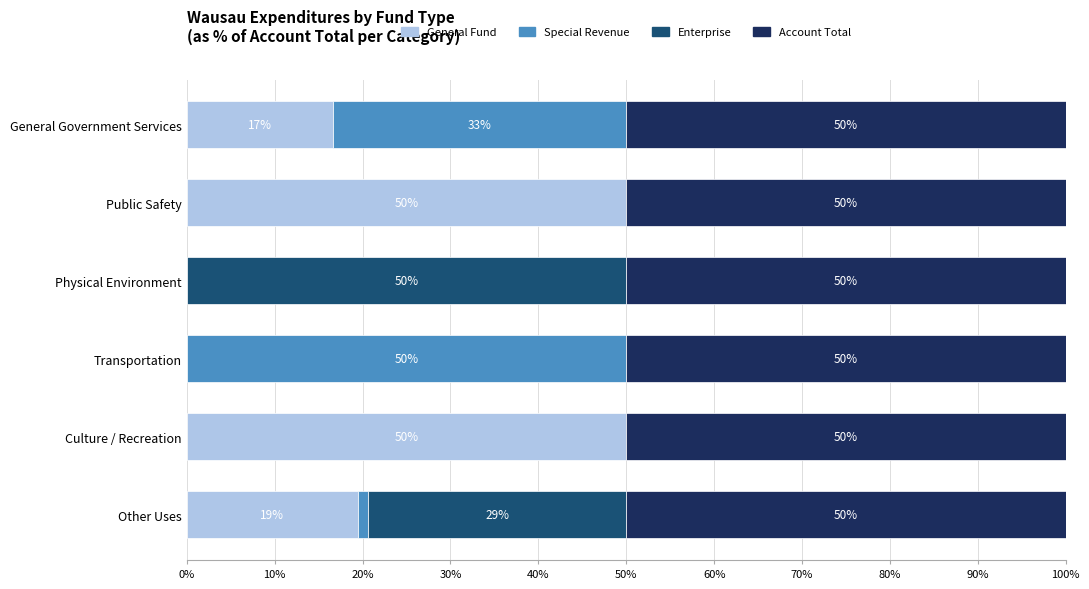

What is the total value across all series at General Government Services?

100.0